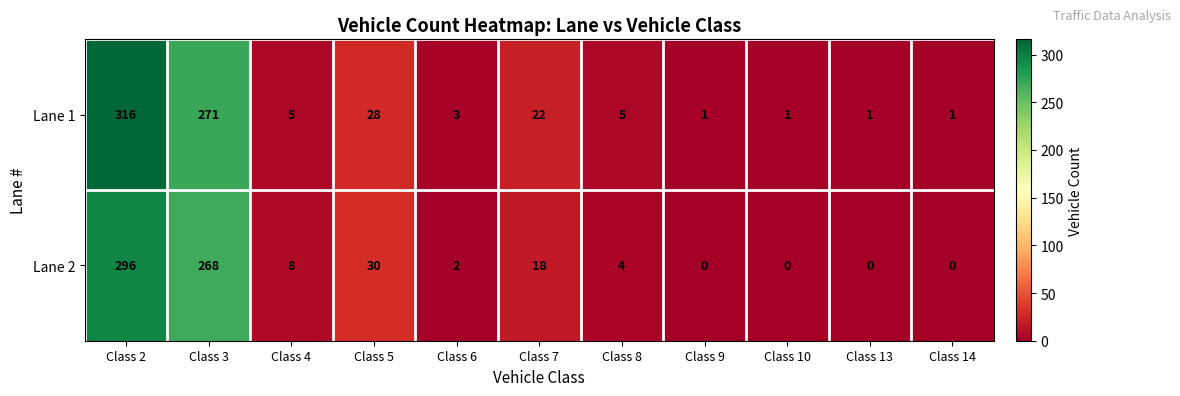

Which series has the largest range (max minus min)?

Lane 1